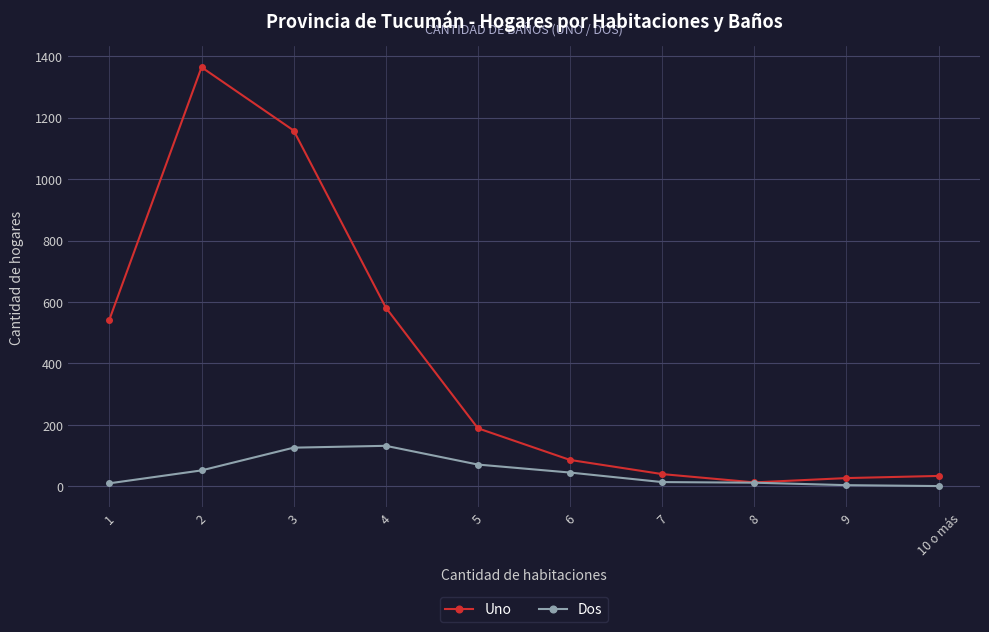

What is the difference between the maximum and minimum values in the Uno series?

1351